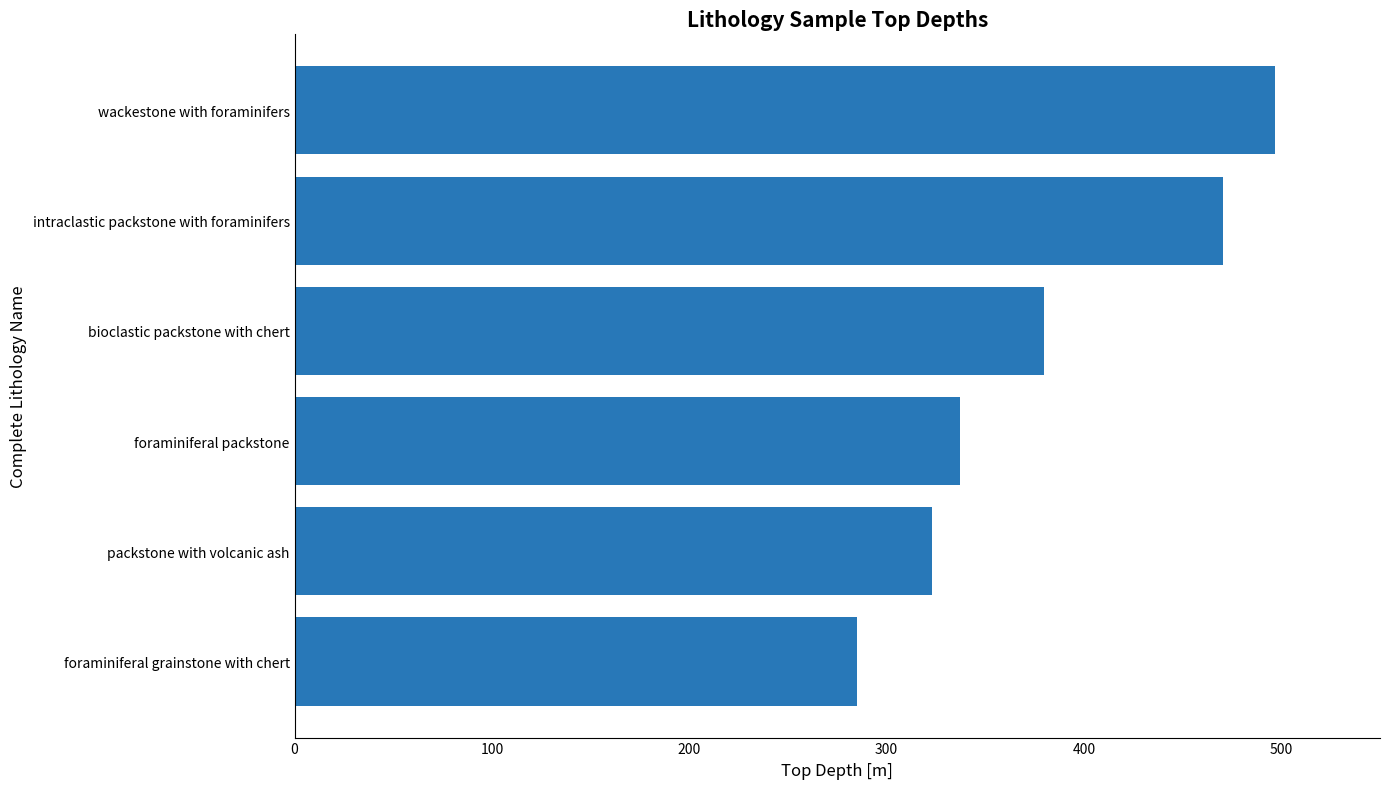

Does the chart contain stacked bars?

No